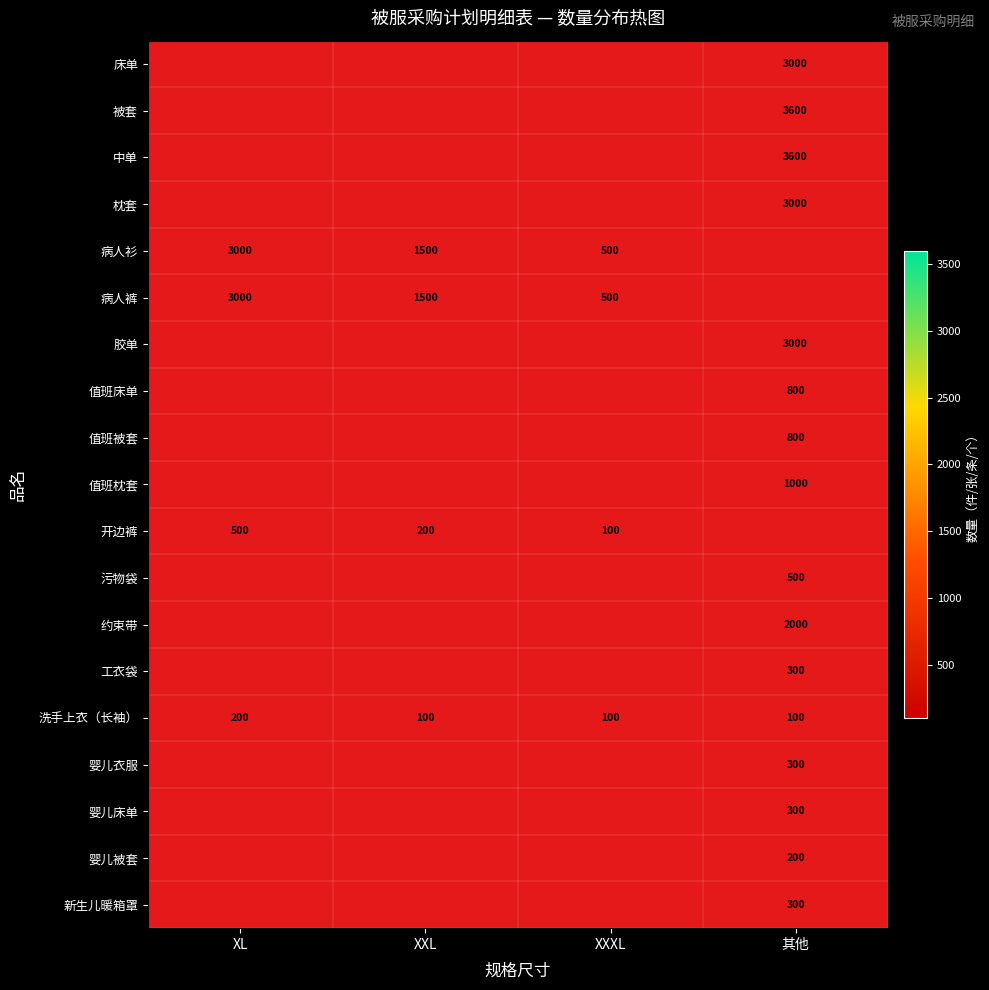

Is the value of 洗手上衣（长袖） at 其他 greater than the value of 中单 at 其他?

No